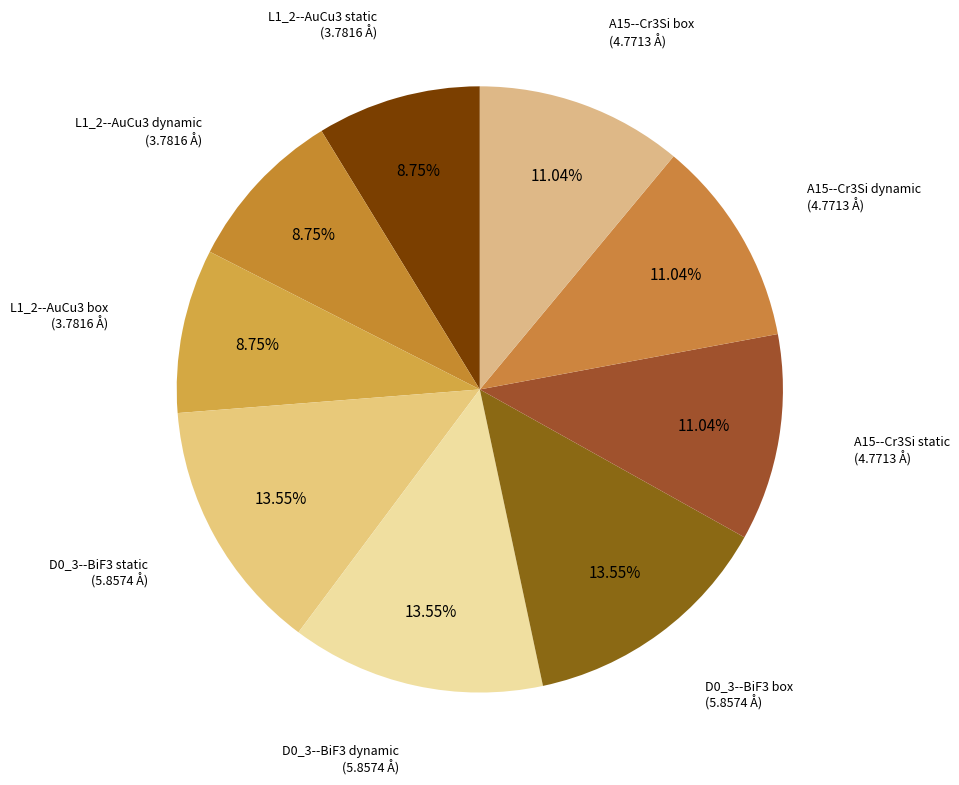

How many segments does this pie chart have?

9